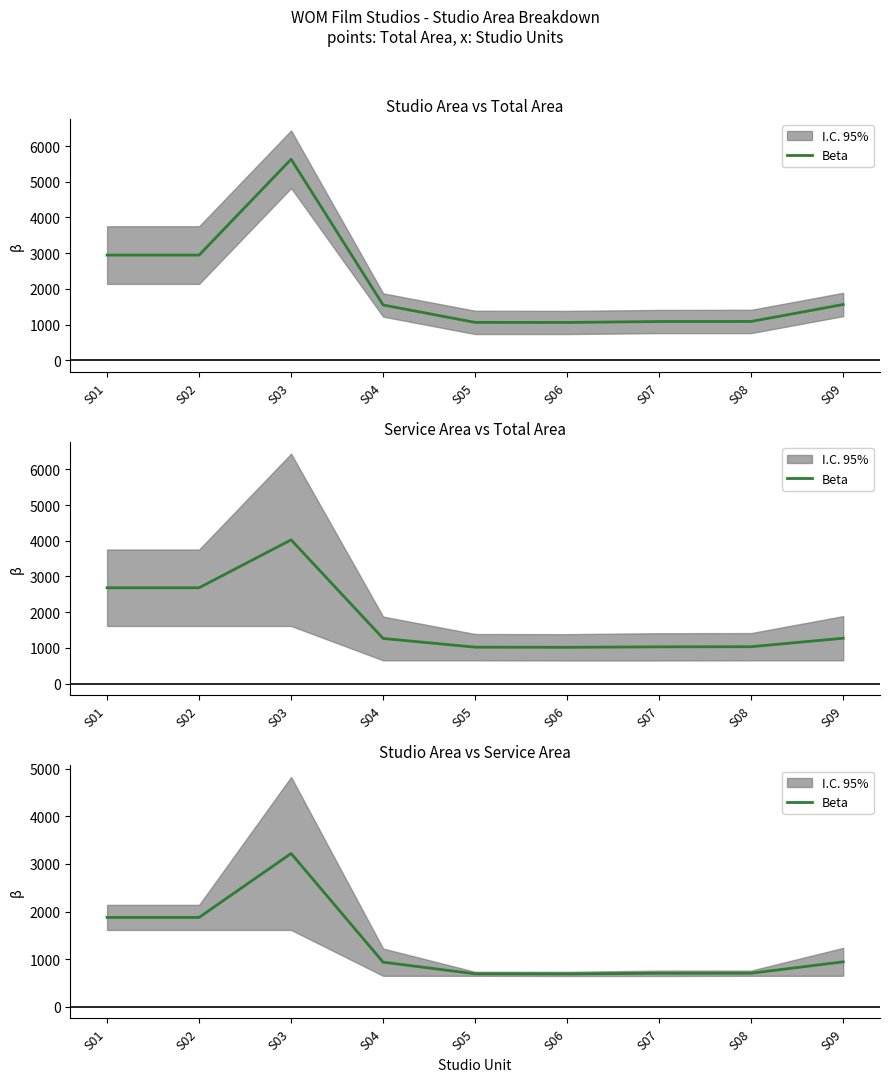

Is it true that the value at S07 is 480.1?

False